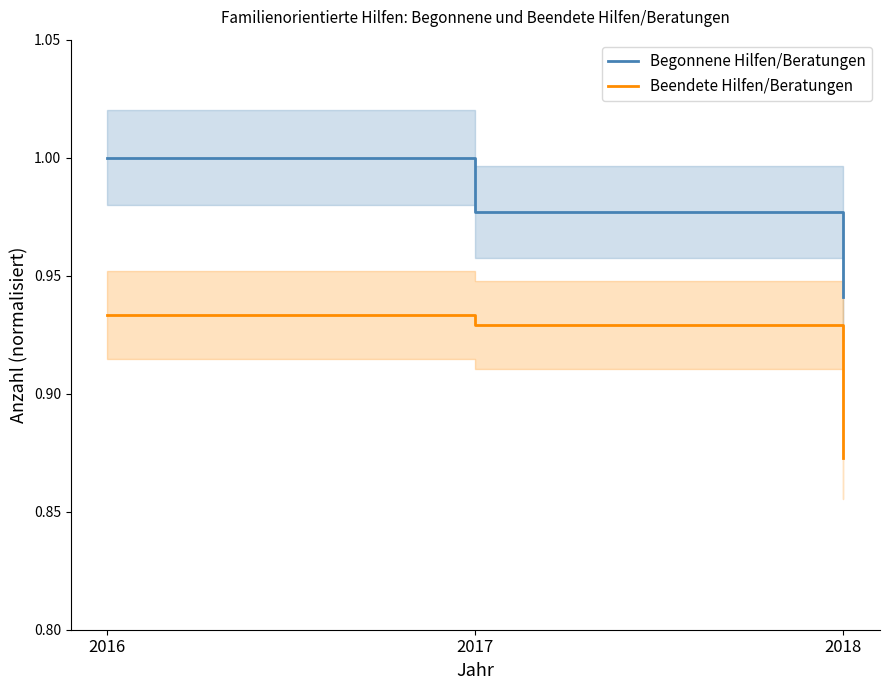

Between 2017 and 2018, which series saw the biggest shift?

Beendete Hilfen/Beratungen